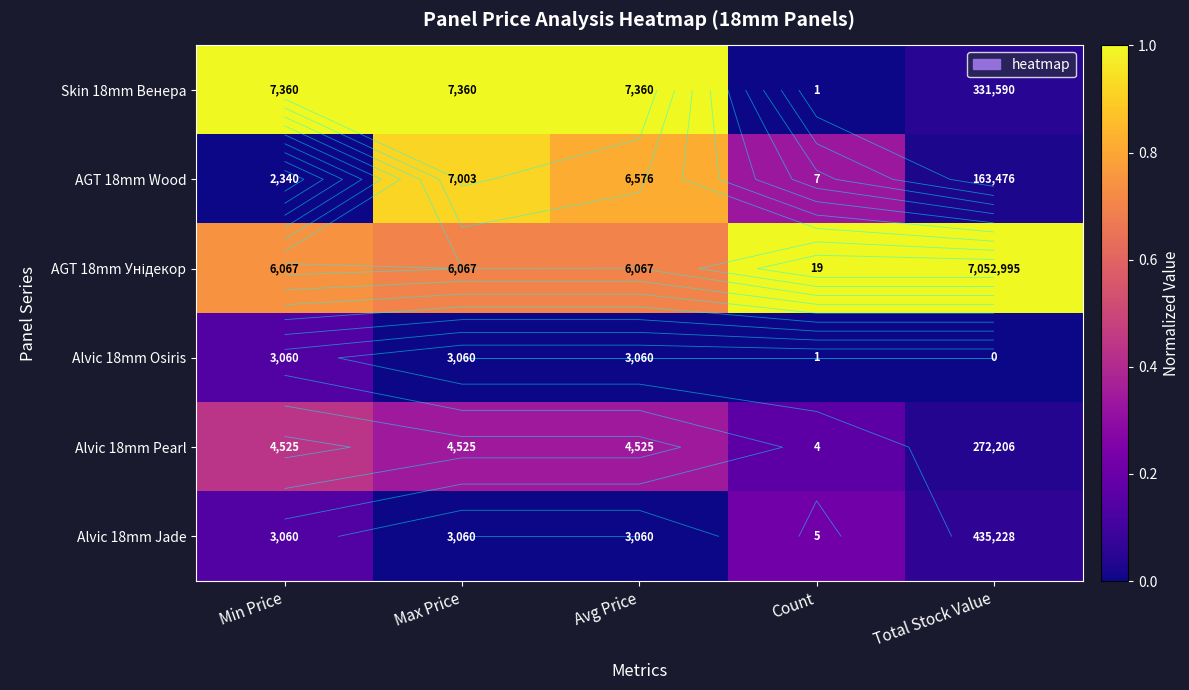

At which label is Alvic 18mm Jade closest to 0?

Max Price